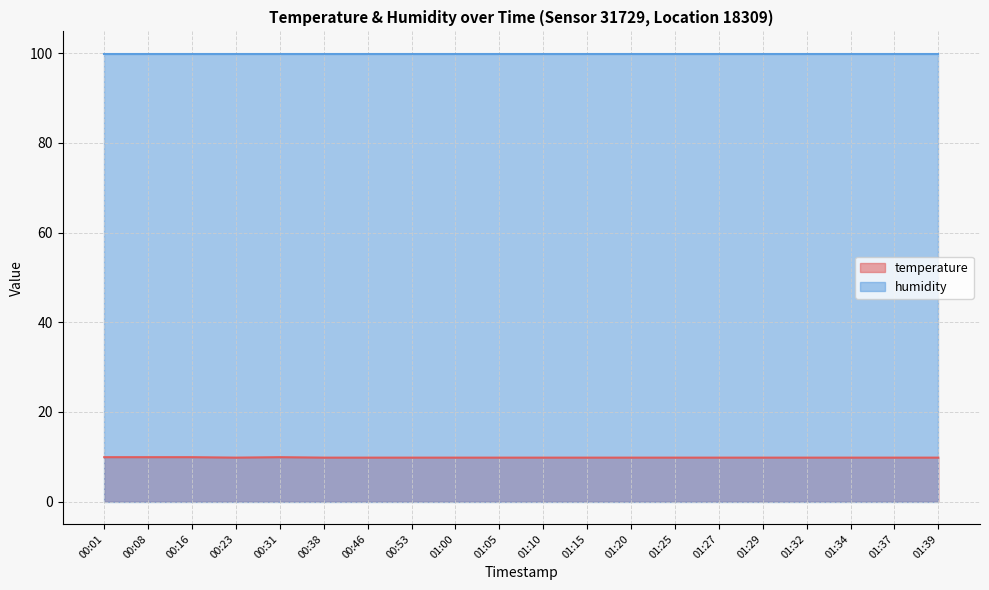

At which category does the chart reach its peak across all series?

00:01